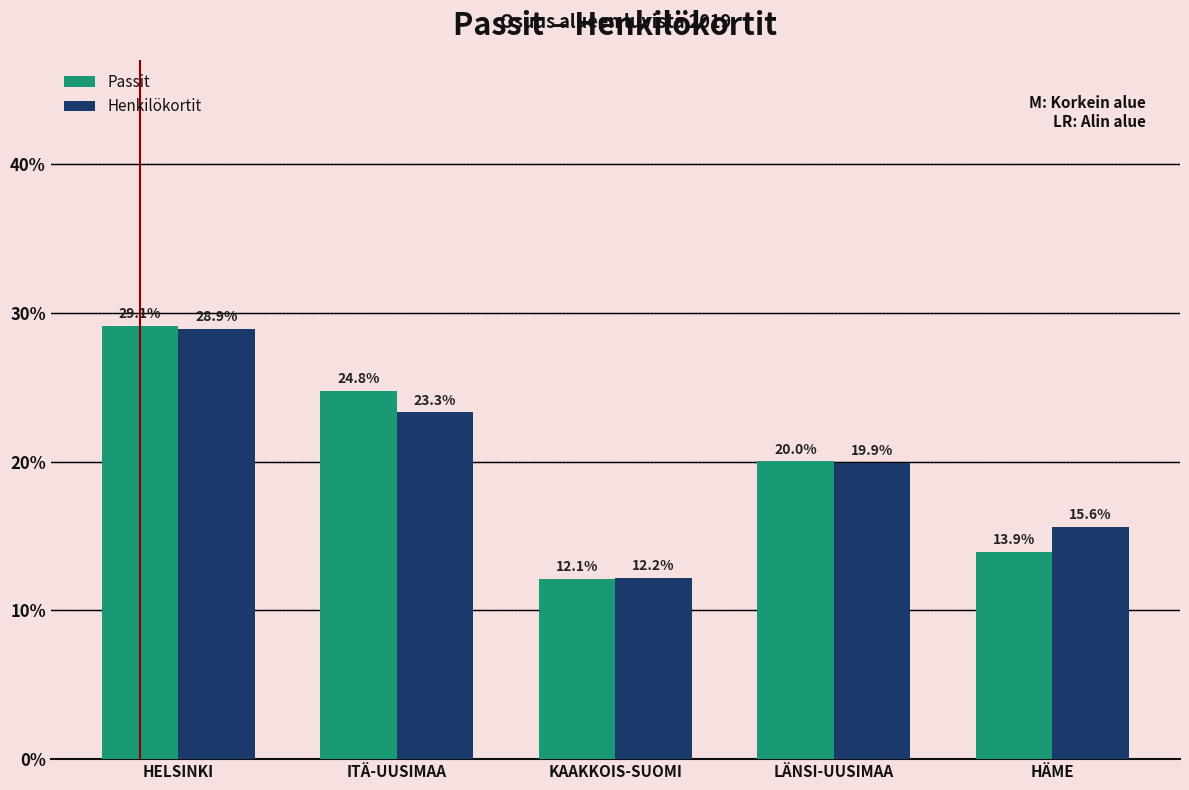

Reading right to left, list all the values displayed in this chart.

Passit: HÄME=13.9	LÄNSI-UUSIMAA=20.0	KAAKKOIS-SUOMI=12.1	ITÄ-UUSIMAA=24.8	HELSINKI=29.1
Henkilökortit: HÄME=15.6	LÄNSI-UUSIMAA=19.9	KAAKKOIS-SUOMI=12.2	ITÄ-UUSIMAA=23.3	HELSINKI=28.9